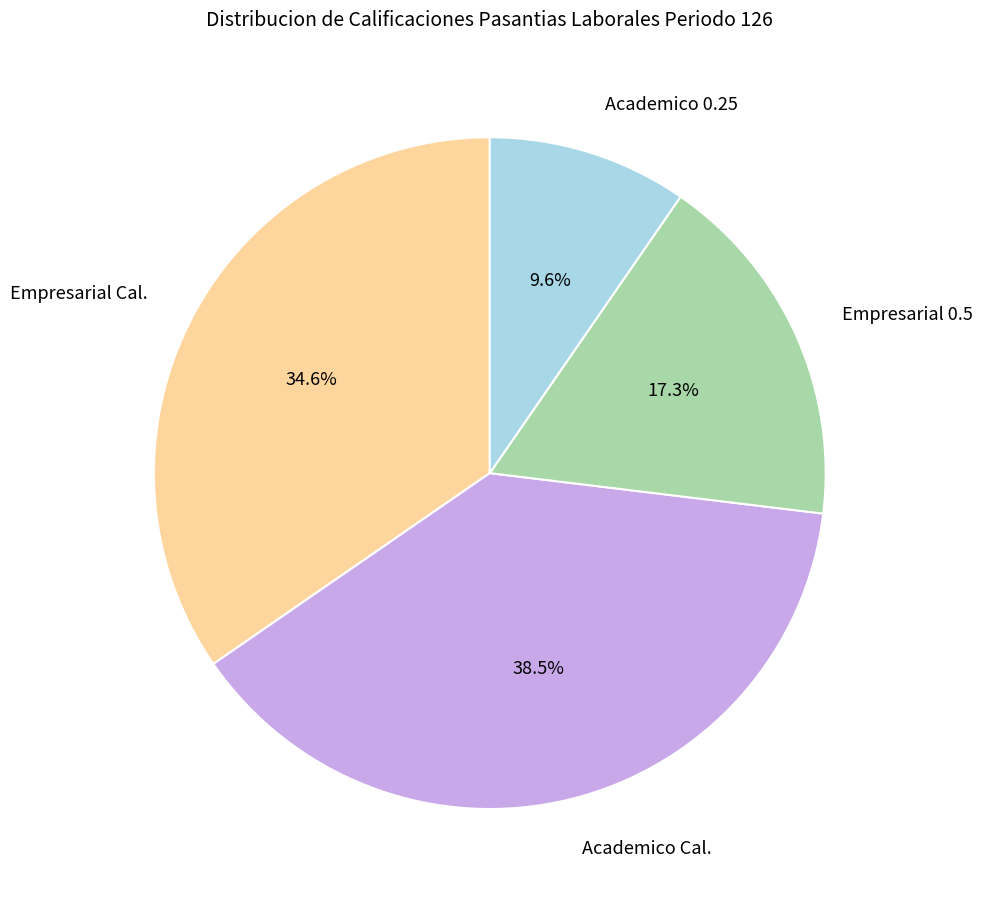

To the nearest percent, what is the difference between the Empresarial 0.5 and Empresarial Cal. slice percentages?

17%